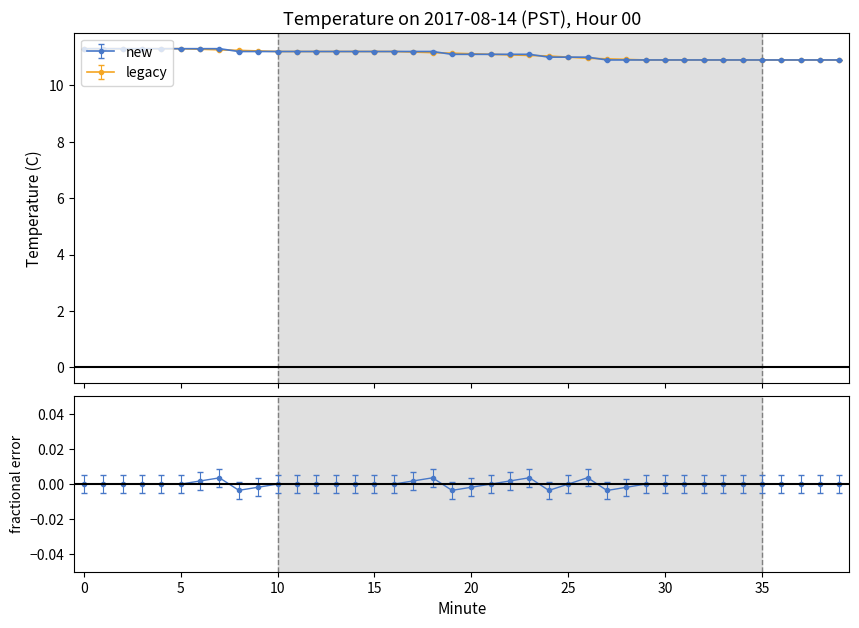

What is the value of the 7th point from the left?

11.3